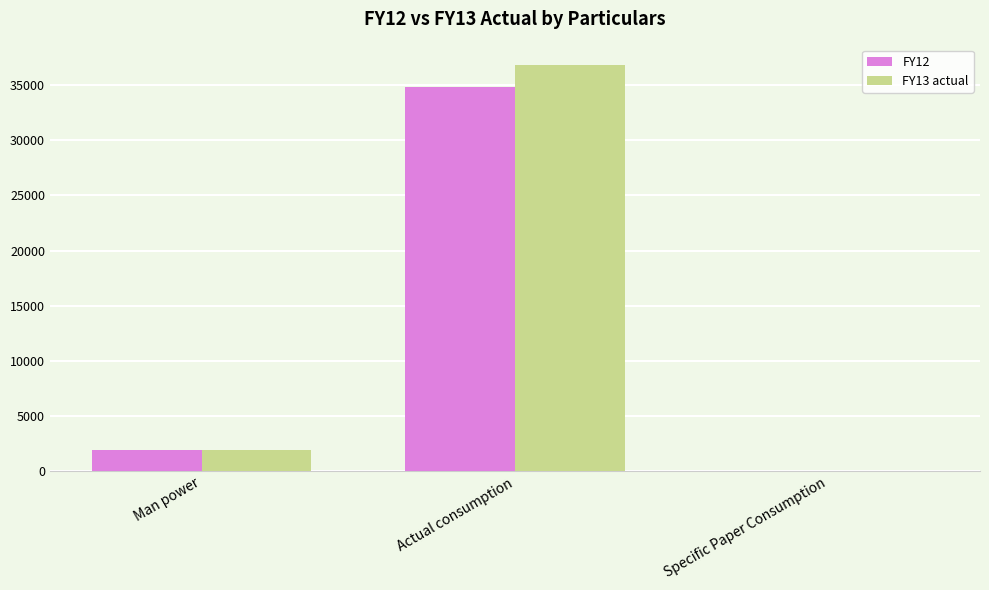

What is the sum of all FY13 actual values?

38763.3